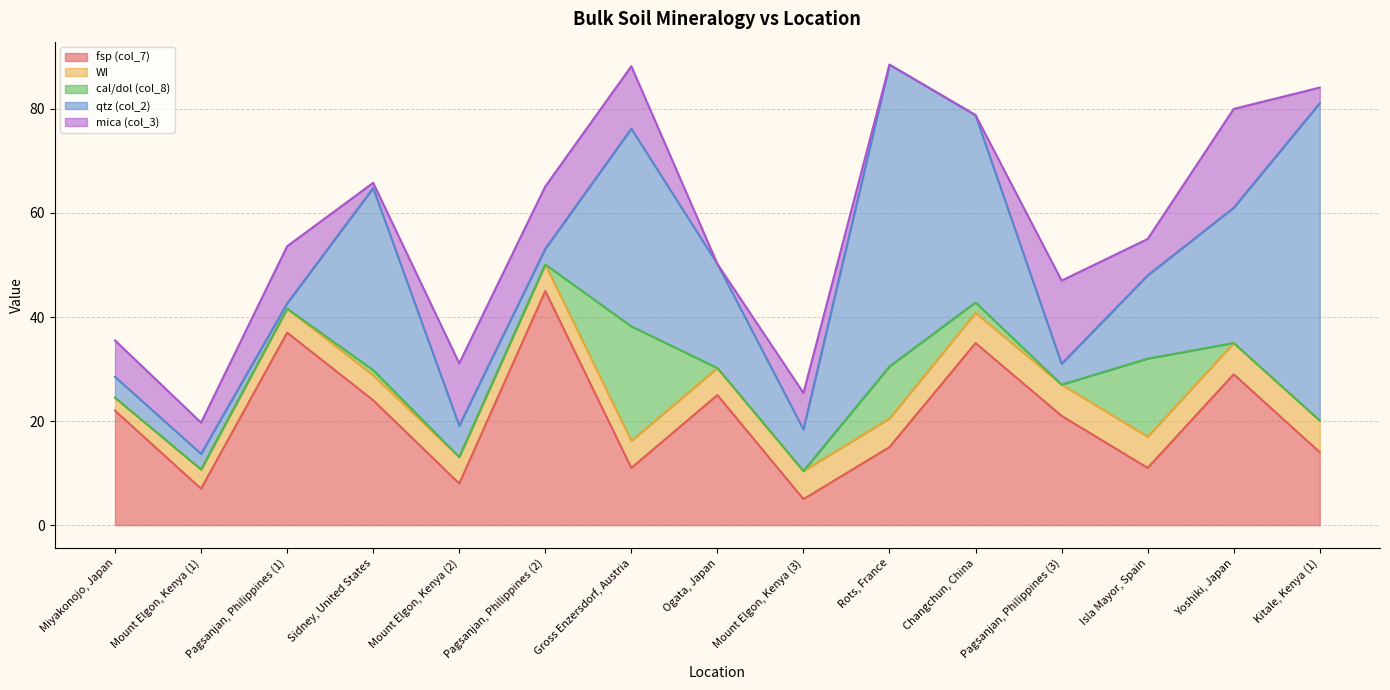

Which category has the highest value in the fsp (col_7) series?

Pagsanjan, Philippines (2)